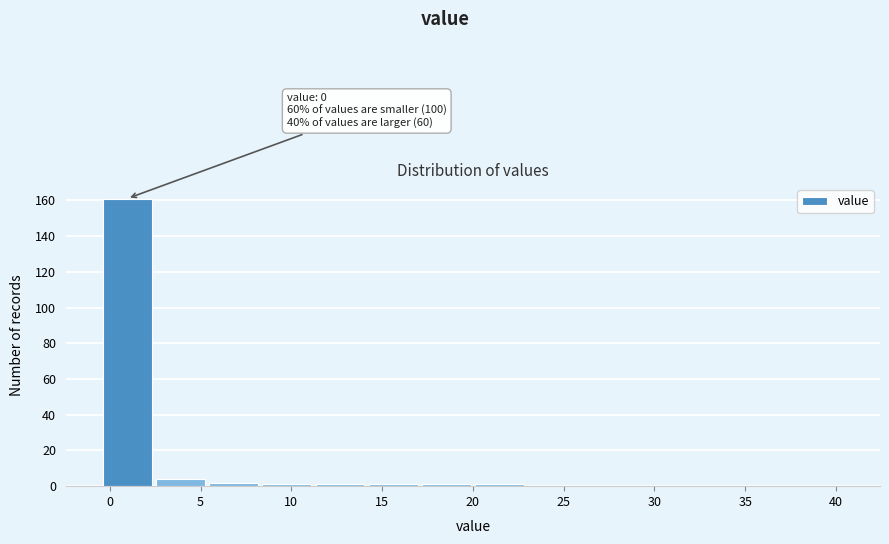

Which range on the x-axis has the tallest bar?

-0.5 to 2.5